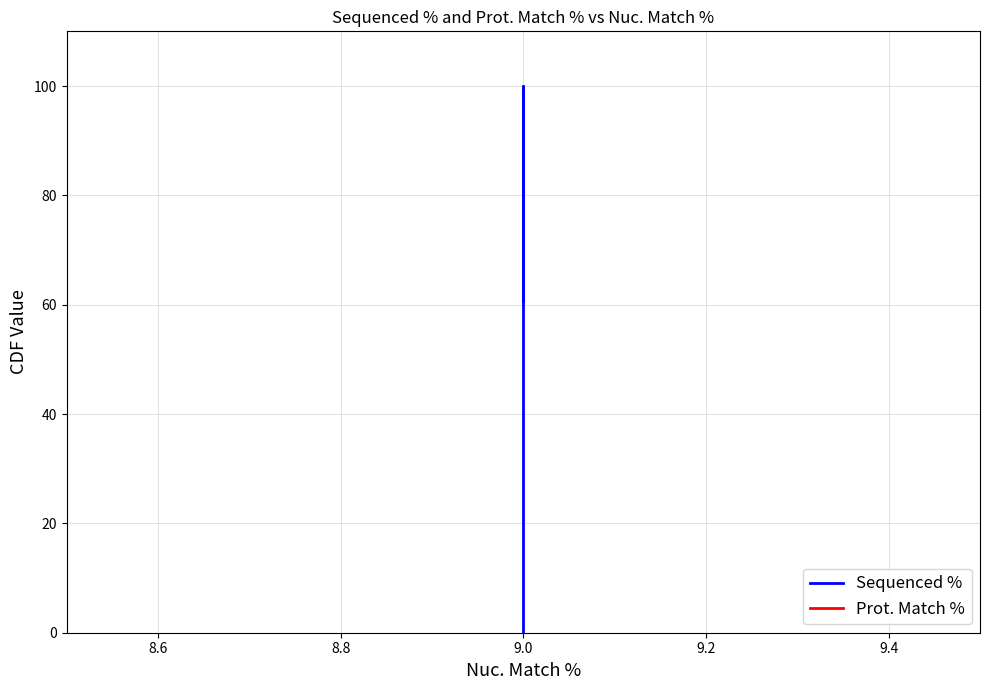

The value of Prot. Match % at 9.0 is 14.4. True or false?

False